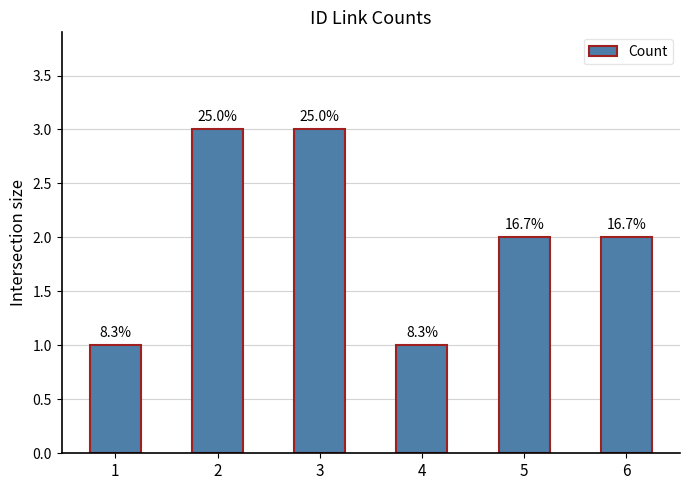

Which has a higher value, 1 or 5?

5